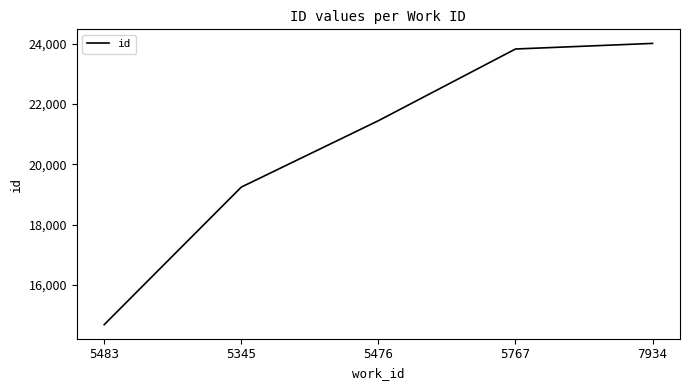

What value does the data have at 5476, to the nearest 10?

21450